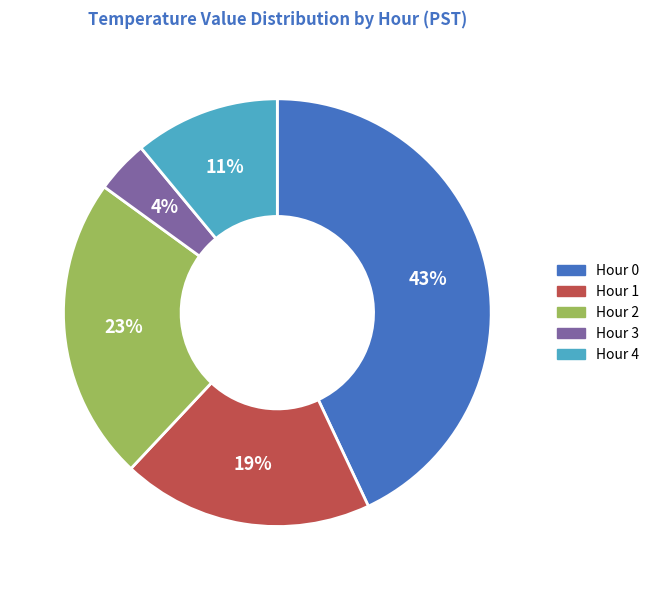

To the nearest percent, what is the average slice percentage?

20%